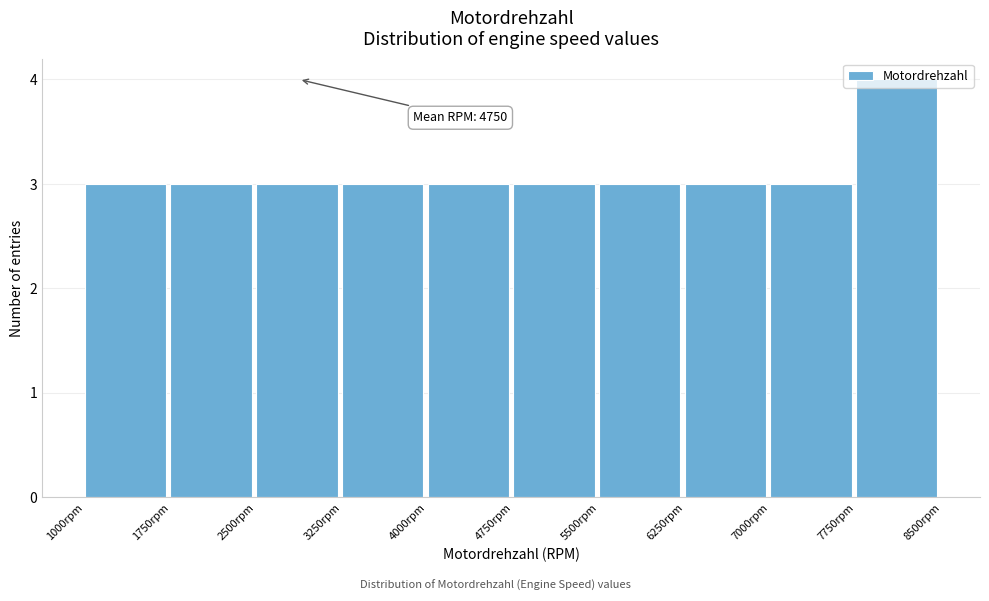

Over which range of the x-axis is the bar tallest?

7750 to 8500